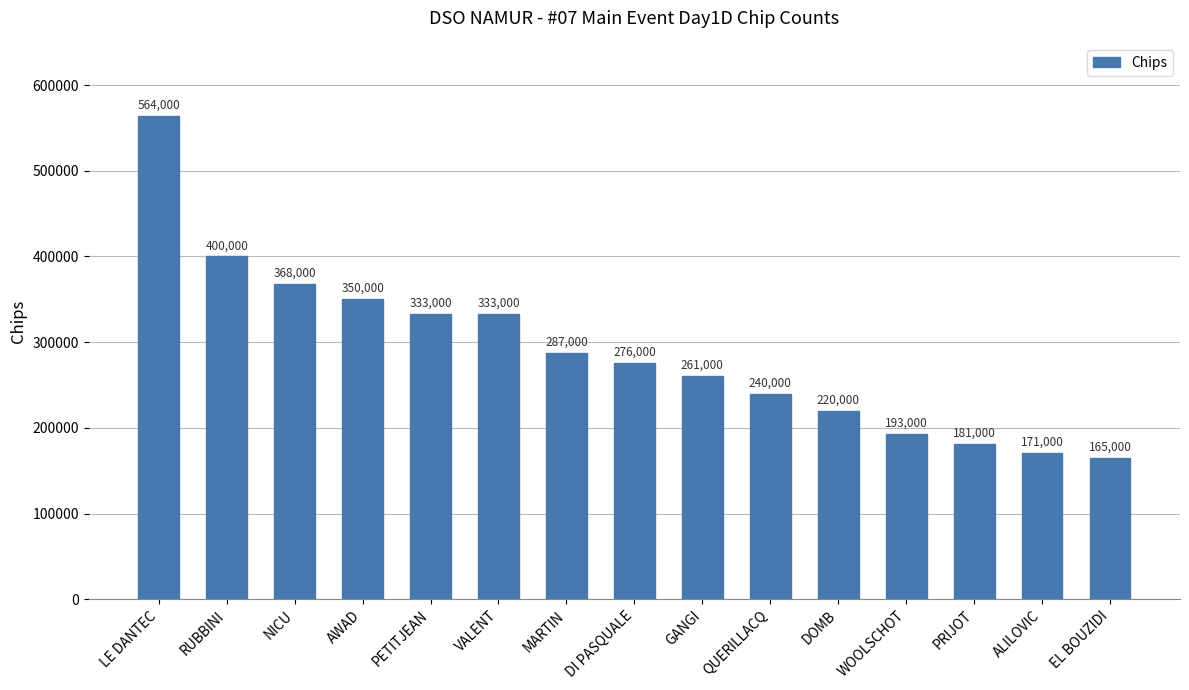

How many bars are there in total?

15